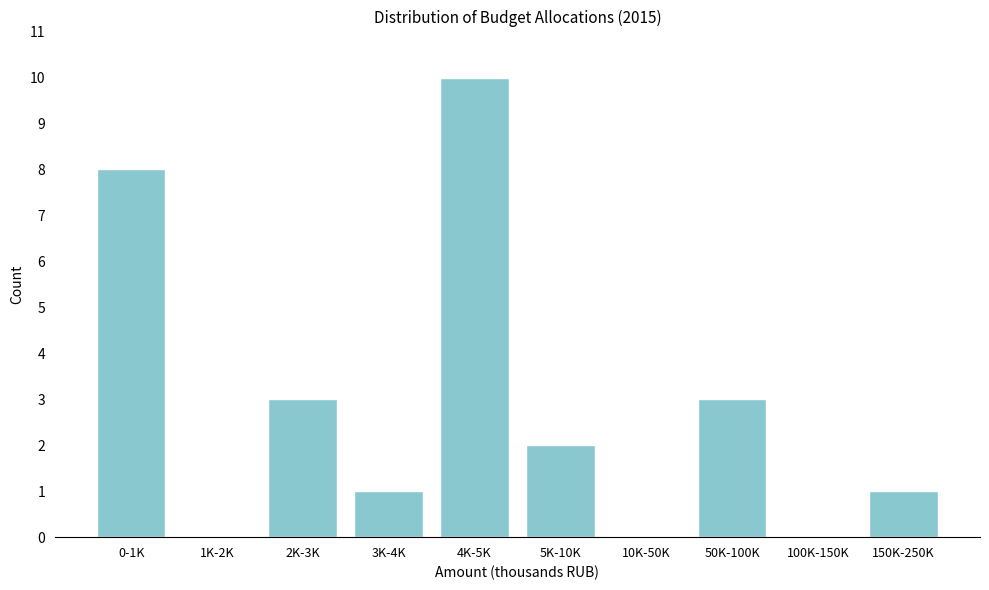

Reading left to right, transcribe all the data shown in this chart.

0-1K=8	1K-2K=0	2K-3K=3	3K-4K=1	4K-5K=10	5K-10K=2	10K-50K=0	50K-100K=3	100K-150K=0	150K-250K=1